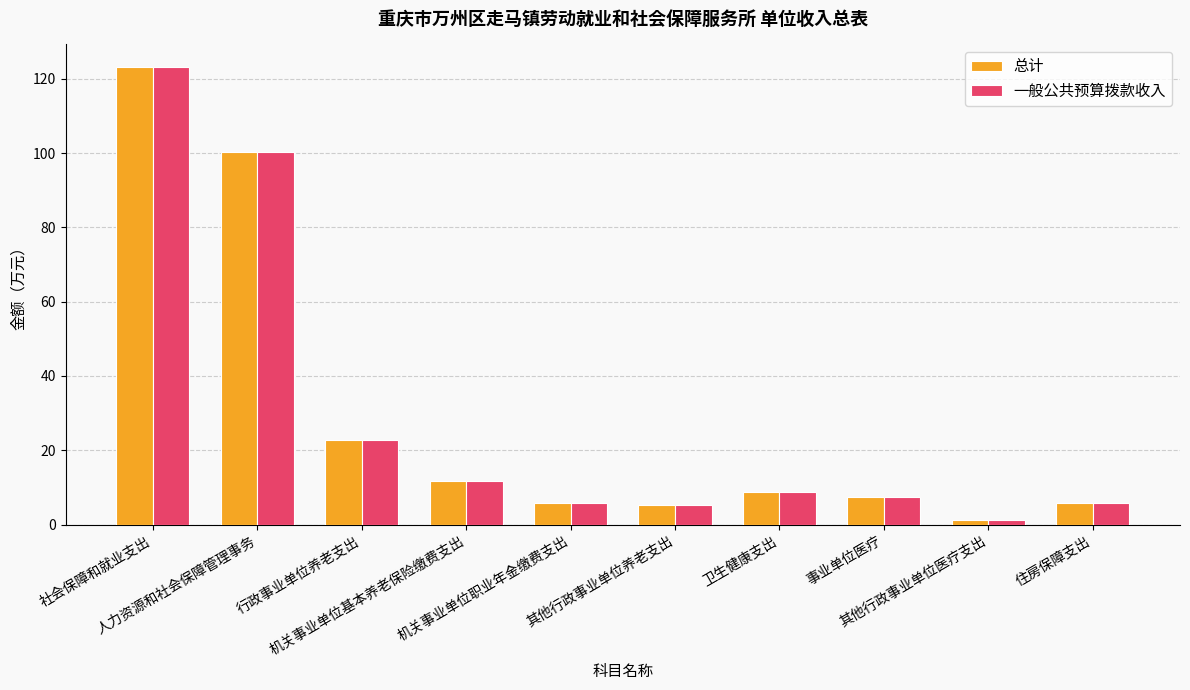

Reading left to right, list all the values displayed in this chart.

总计: 123.1	100.2	22.9	11.7	5.9	5.3	8.7	7.3	1.4	5.9
一般公共预算拨款收入: 123.1	100.2	22.9	11.7	5.9	5.3	8.7	7.3	1.4	5.9